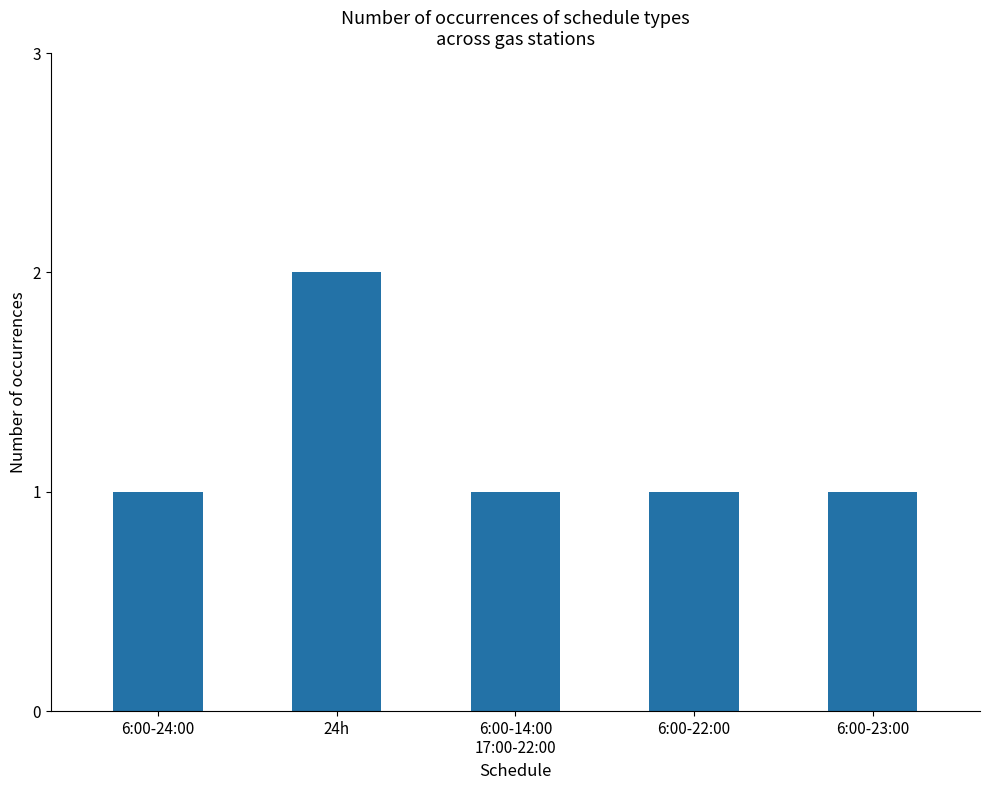

What is the label of the 4th bar from the left?

6:00-22:00